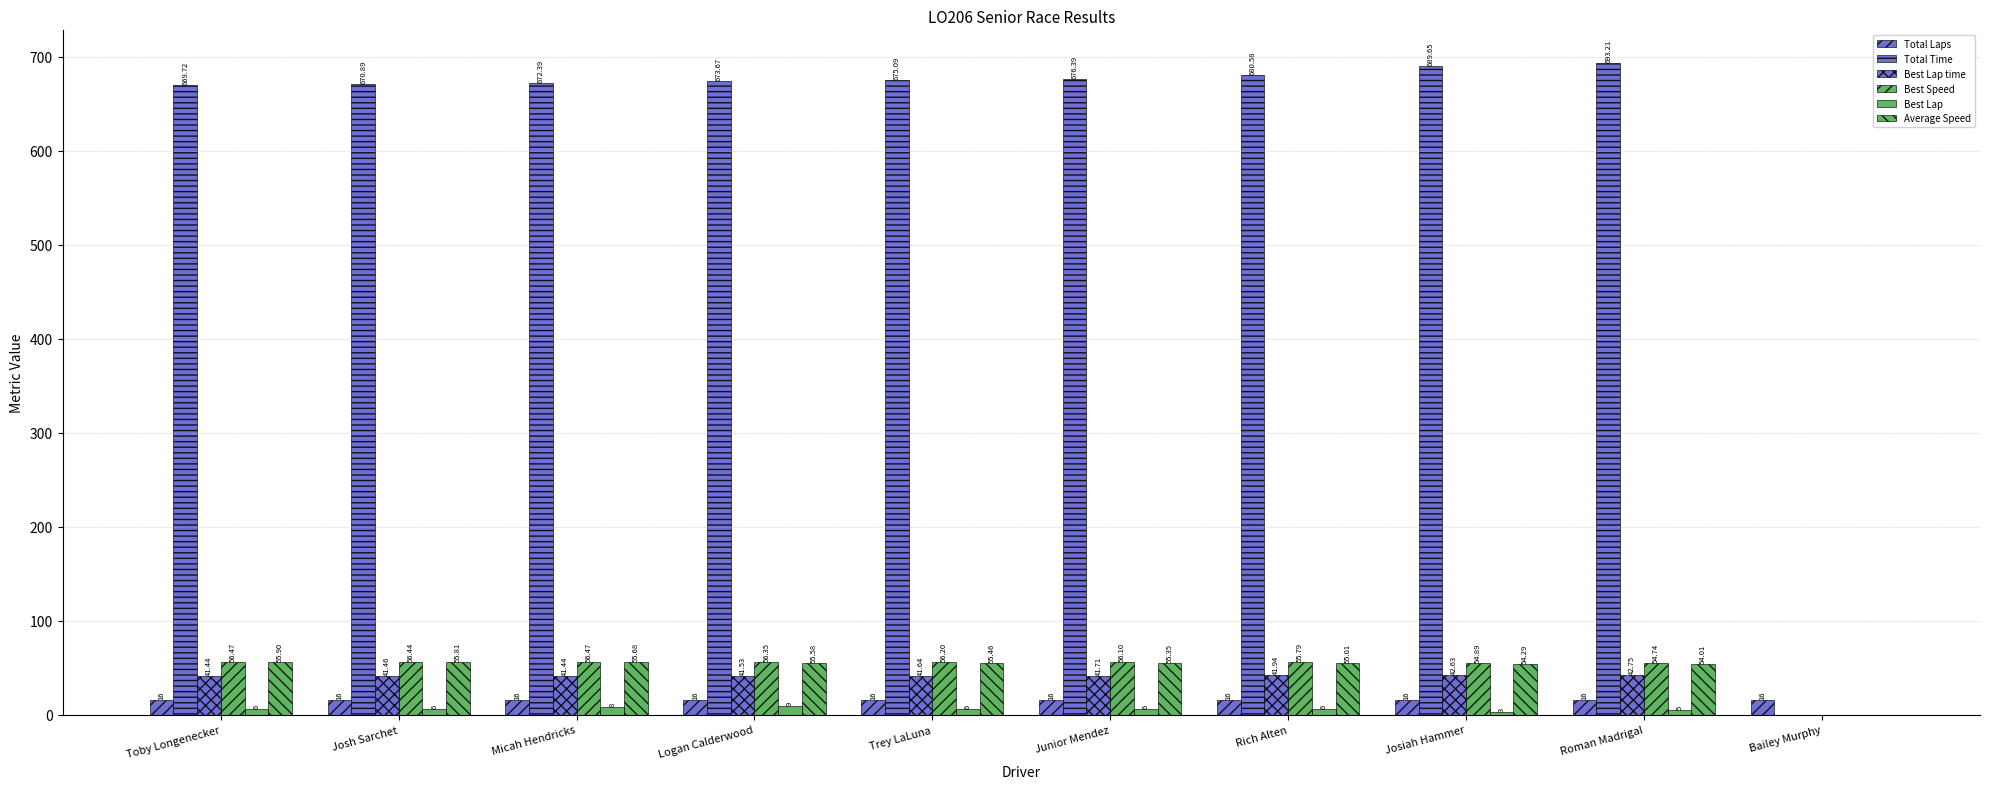

How many values in Best Lap time are above zero?

9